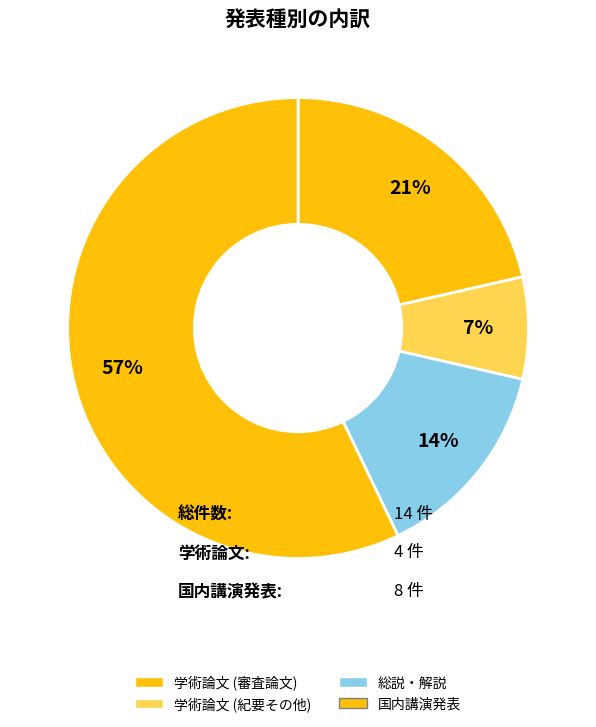

To the nearest percent, what percentage of the pie is 学術論文 (審査論文)?

21%